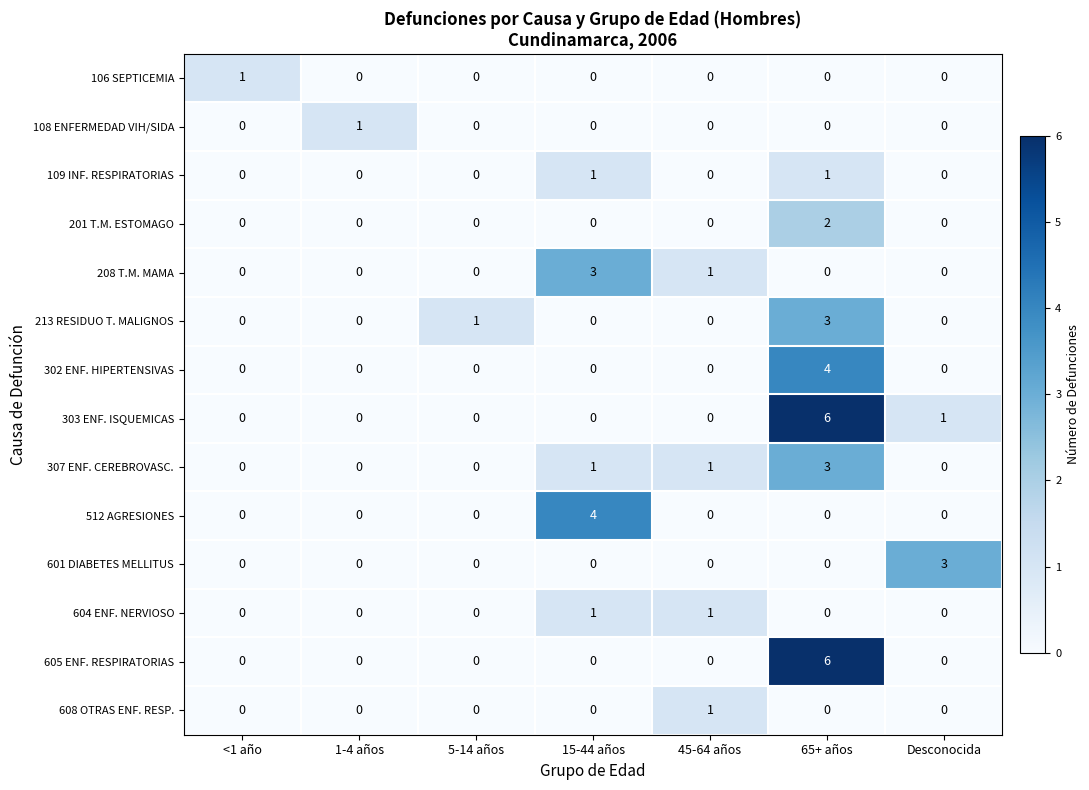

True or false: 213 RESIDUO T. MALIGNOS has a value of 3 at 65+ años.

True